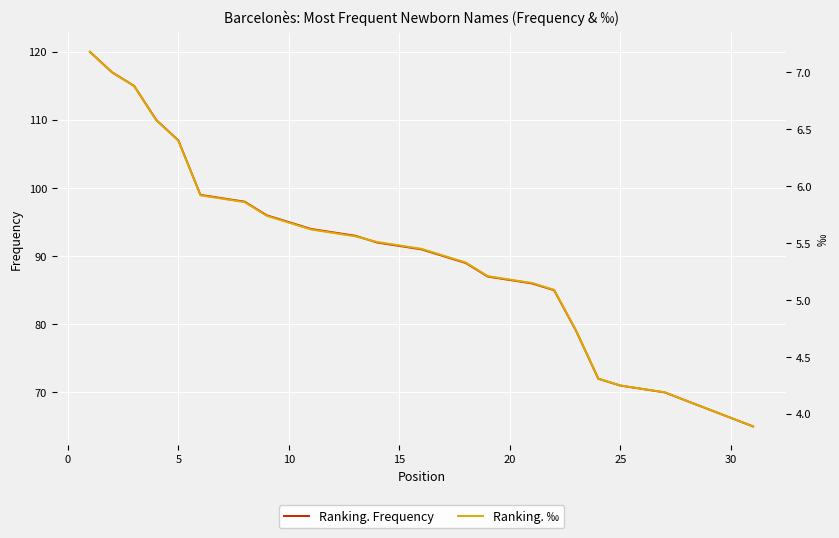

Which has a higher value, 10 or 10?

10